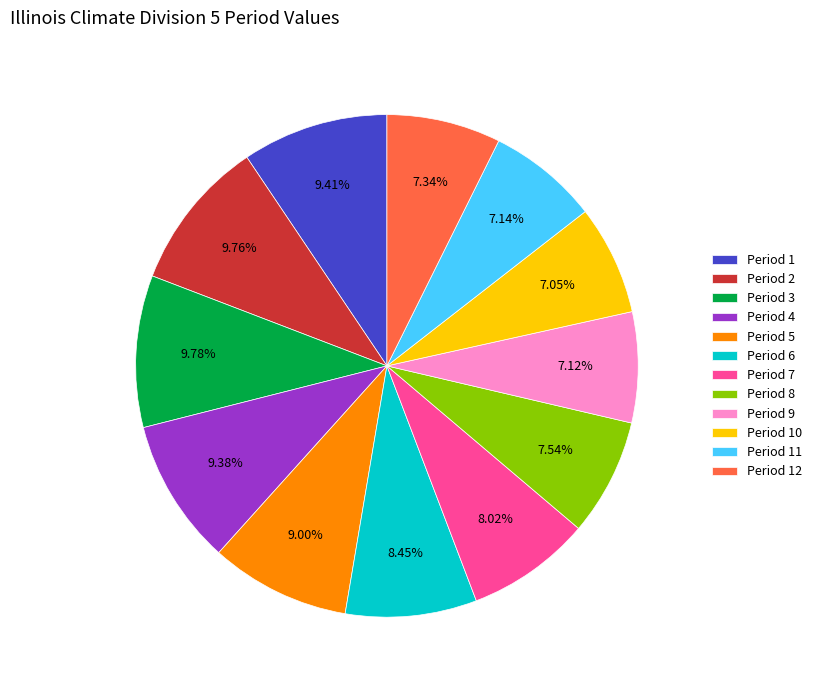

To the nearest percent, what is the difference between the largest and smallest slice percentages?

3%